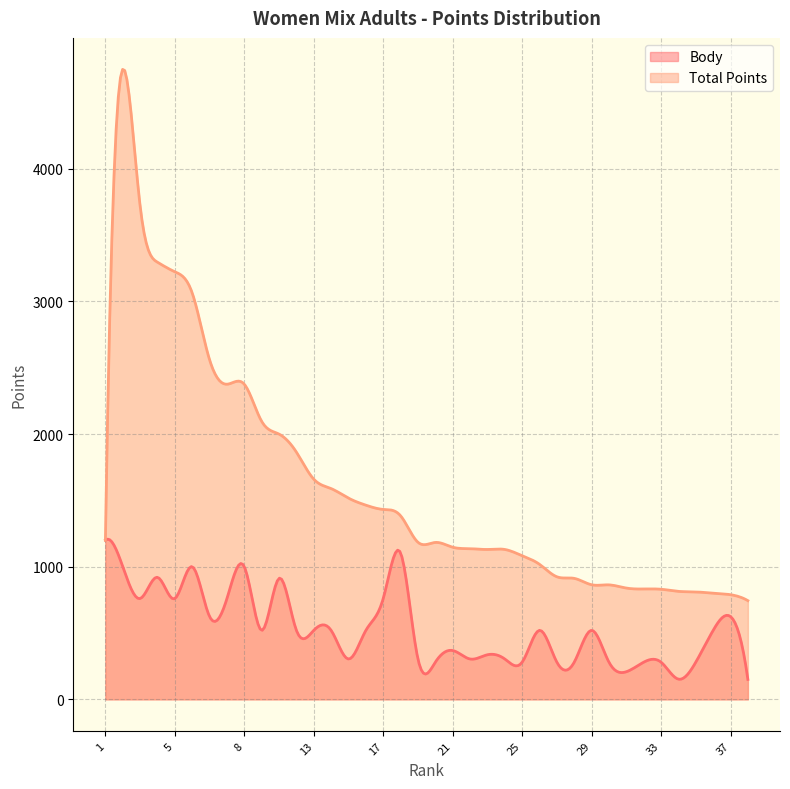

What is the difference between the Body values at 6 and 16?

480